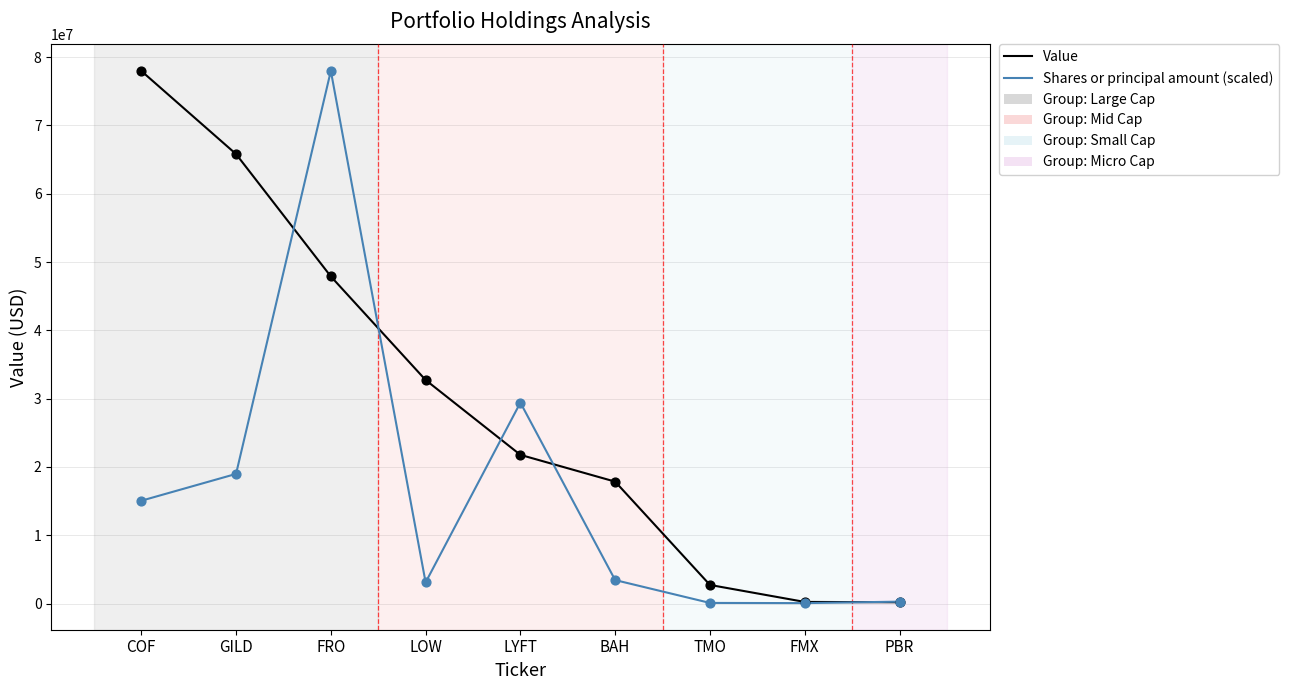

At how many categories does at least one series exceed 36113590?

3